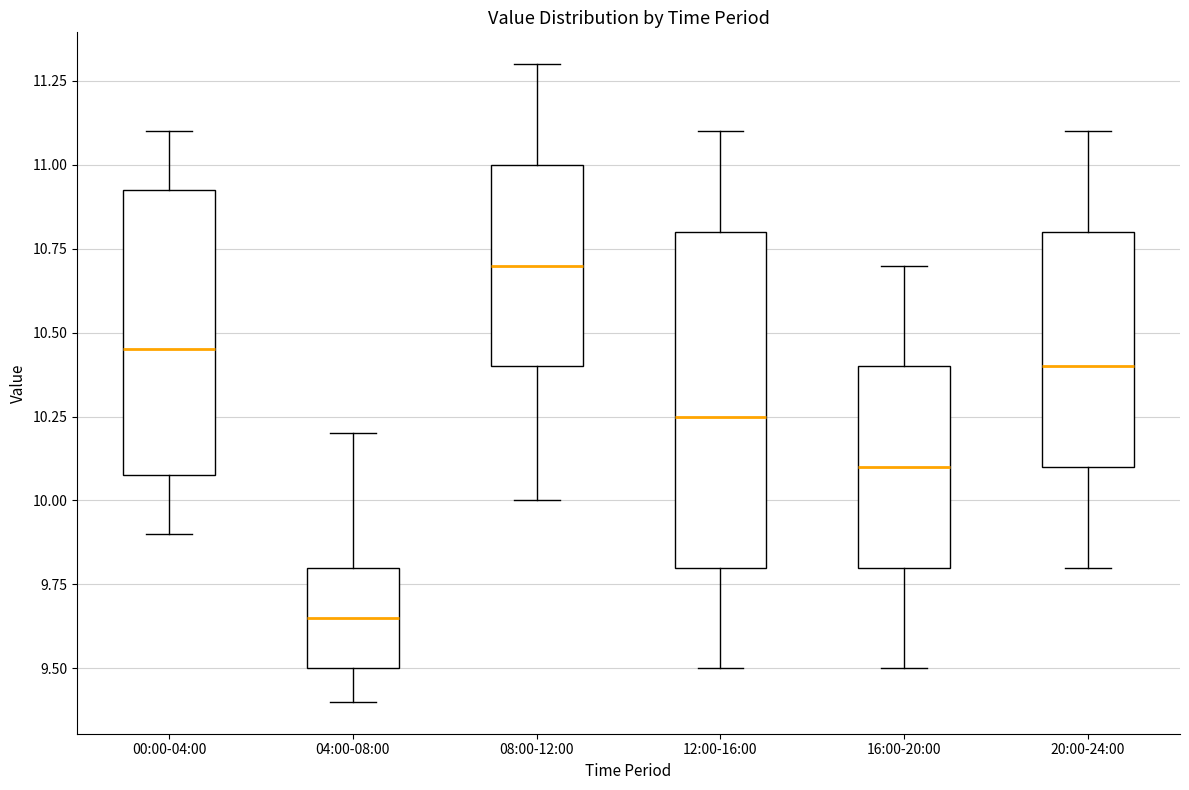

Reading left to right, transcribe this box plot: for each box, give where its median line is, the range the box spans, and where its two whiskers end, as read against the y-axis. The values are not printed on the chart, so give them approximately, as read against the axis.

00:00-04:00: median 10.45, box 10.10 to 10.95, whiskers 9.90 to 11.10
04:00-08:00: median 9.65, box 9.50 to 9.80, whiskers 9.40 to 10.20
08:00-12:00: median 10.70, box 10.40 to 11.00, whiskers 10.00 to 11.30
12:00-16:00: median 10.25, box 9.80 to 10.80, whiskers 9.50 to 11.10
16:00-20:00: median 10.10, box 9.80 to 10.40, whiskers 9.50 to 10.70
20:00-24:00: median 10.40, box 10.10 to 10.80, whiskers 9.80 to 11.10